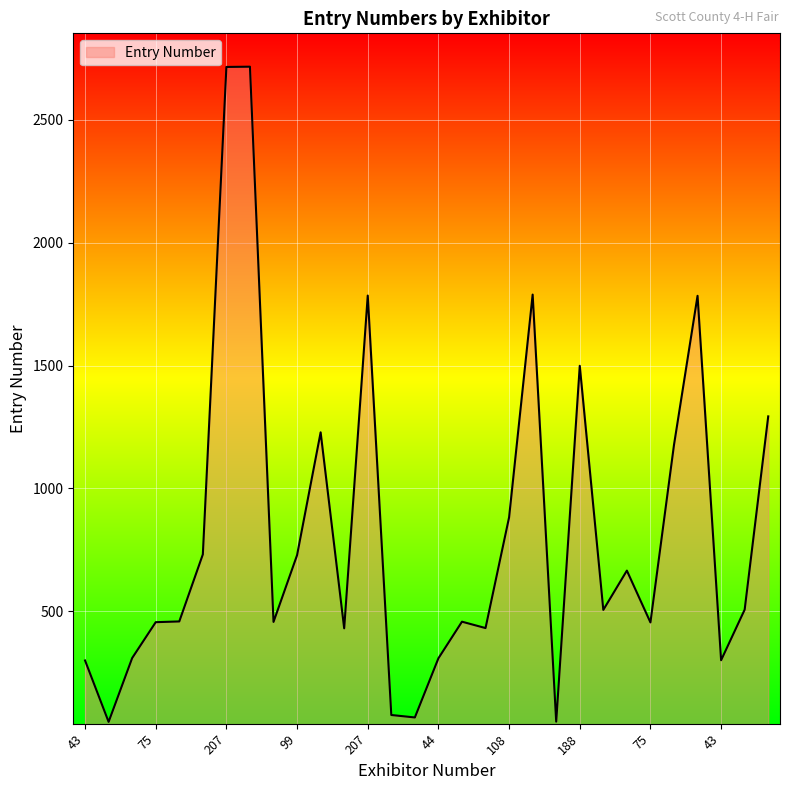

What is the greatest value displayed?

2717